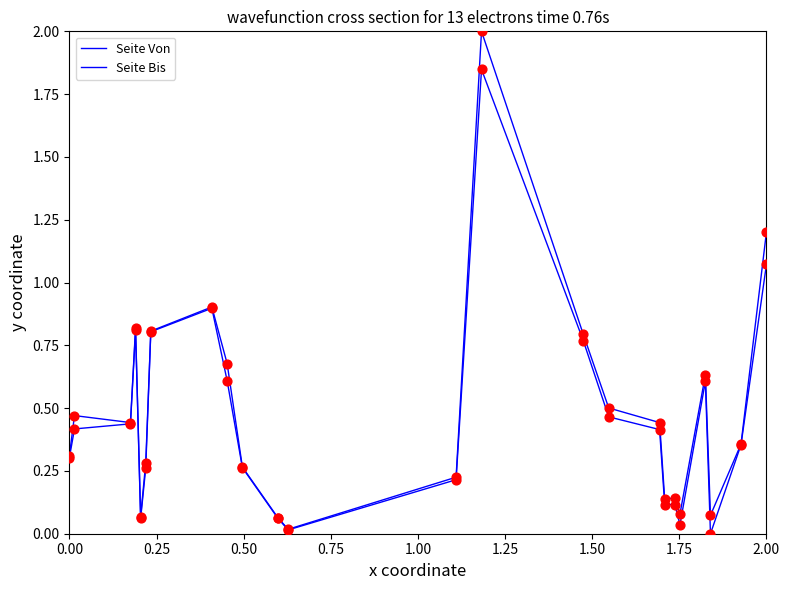

How many lines are shown in the chart?

2